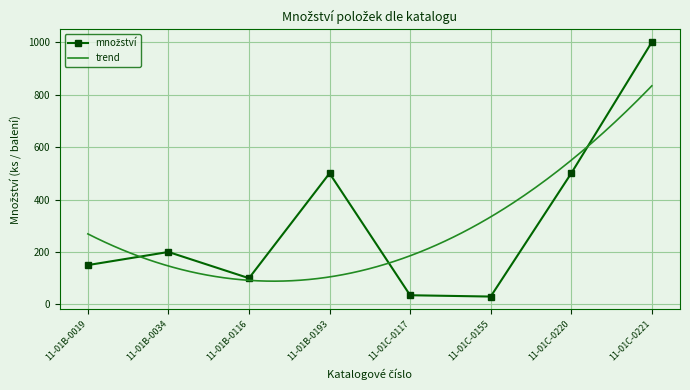

Rank the categories by value from lowest to highest.

11-01C-0155, 11-01C-0117, 11-01B-0116, 11-01B-0019, 11-01B-0034, 11-01B-0193, 11-01C-0220, 11-01C-0221